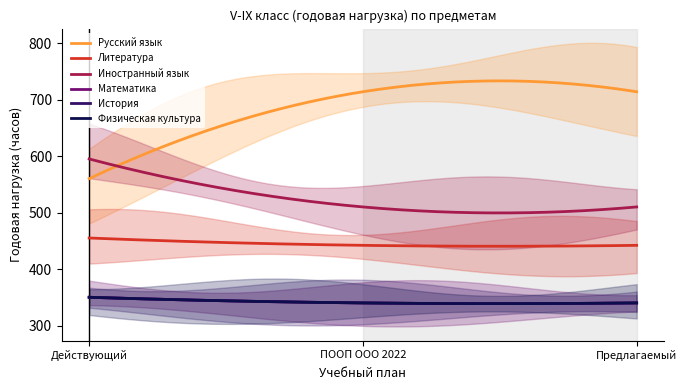

List the series in order of their peak value, lowest first.

Математика, История, Физическая культура, Литература, Иностранный язык, Русский язык